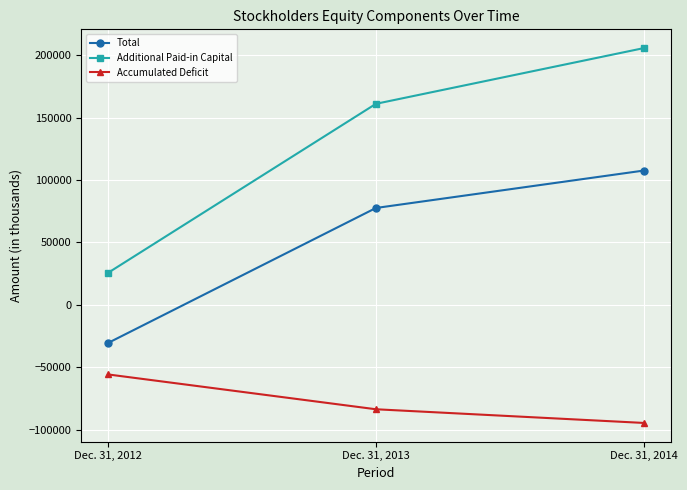

Rank the categories by Additional Paid-in Capital value from highest to lowest.

Dec. 31, 2014, Dec. 31, 2013, Dec. 31, 2012